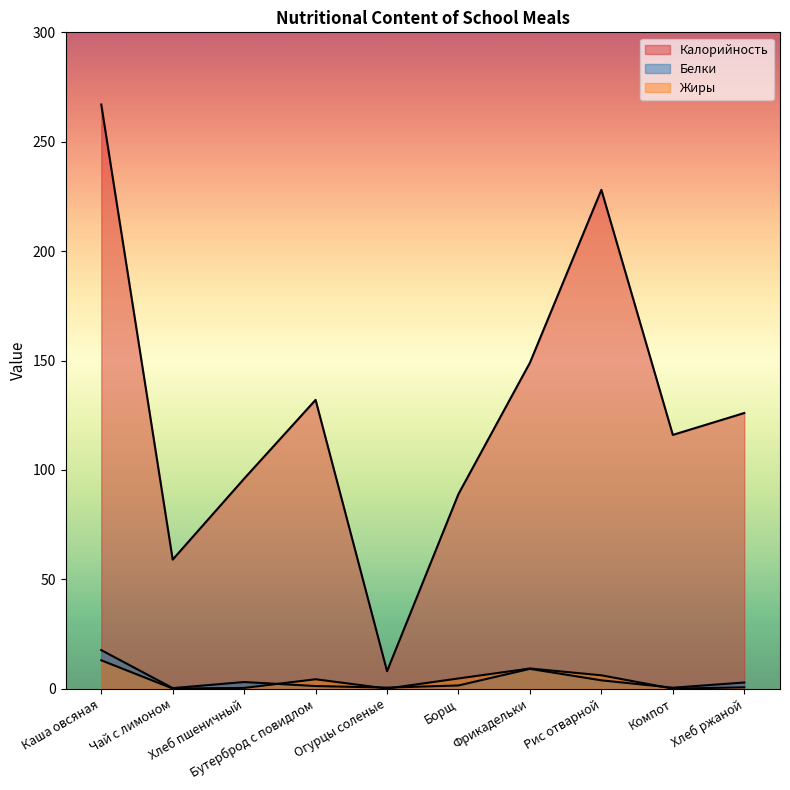

Reading right to left, list all the values displayed in this chart.

Калорийность: Хлеб ржаной=126.0	Компот=116.0	Рис отварной=228.0	Фрикадельки=149.0	Борщ=89.0	Огурцы соленые=8.0	Бутерброд с повидлом=132.0	Хлеб пшеничный=96.0	Чай с лимоном=59.0	Каша овсяная=267.0
Белки: Хлеб ржаной=2.8	Компот=0.4	Рис отварной=3.8	Фрикадельки=9.1	Борщ=1.5	Огурцы соленые=0.5	Бутерброд с повидлом=1.2	Хлеб пшеничный=3.0	Чай с лимоном=0.3	Каша овсяная=17.6
Жиры: Хлеб ржаной=0.6	Компот=0.0	Рис отварной=6.1	Фрикадельки=9.2	Борщ=4.7	Огурцы соленые=0.1	Бутерброд с повидлом=4.3	Хлеб пшеничный=0.3	Чай с лимоном=0.1	Каша овсяная=13.0